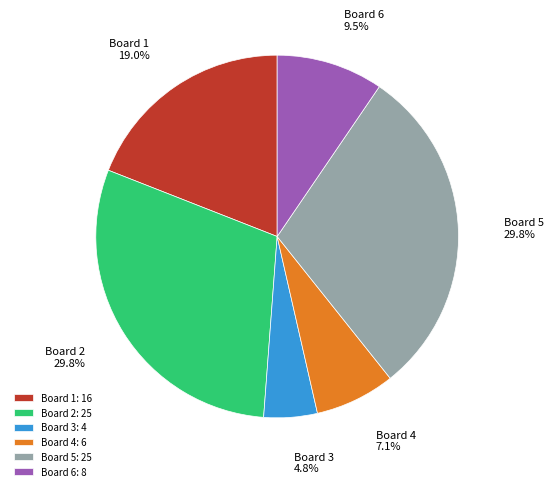

Between Board 6 and Board 1, which is larger?

Board 1